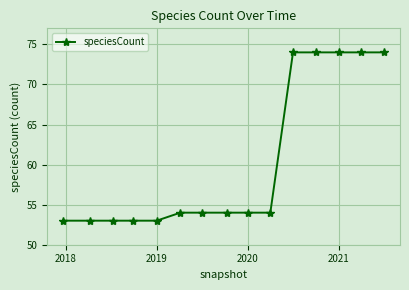

What is the greatest value displayed?

74